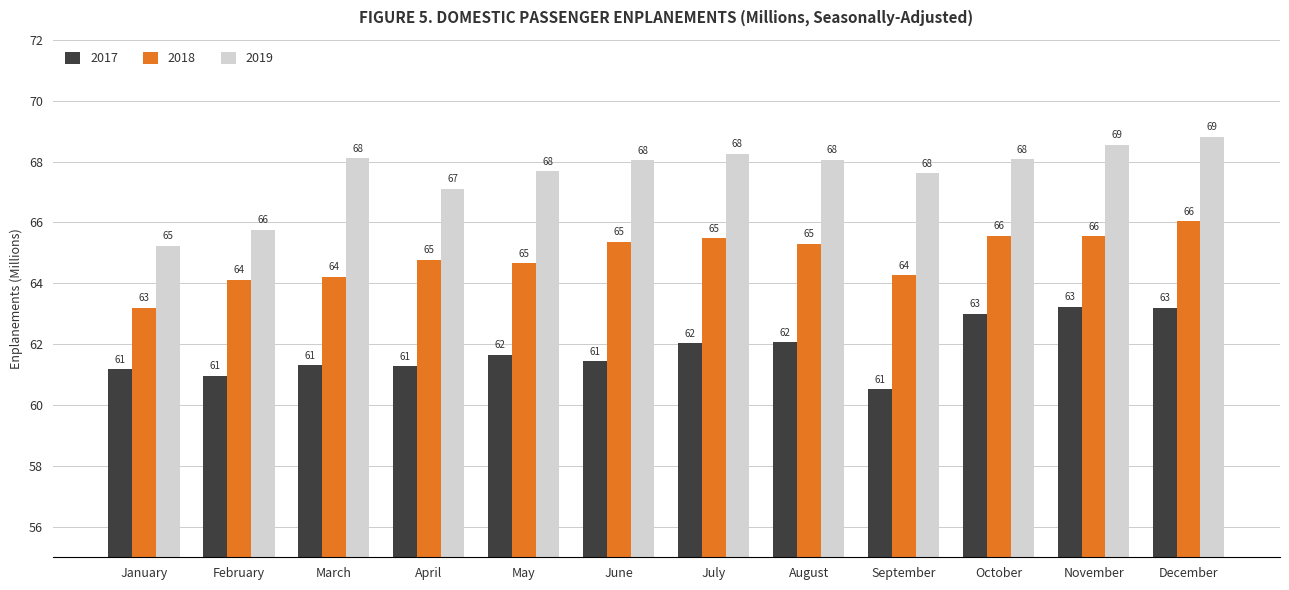

At July, list the series in order from largest to smallest.

2019, 2018, 2017